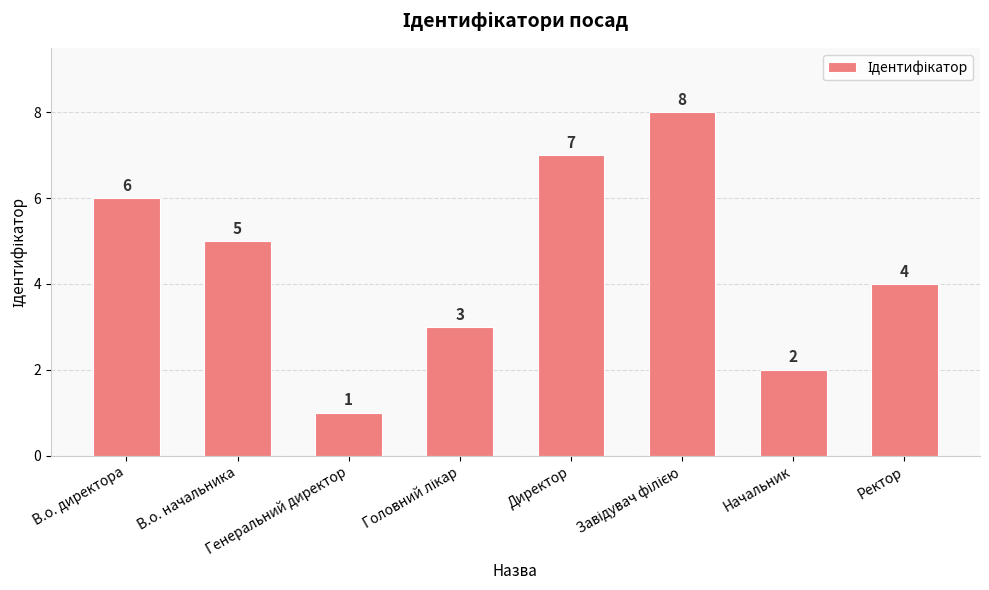

How many values are between 3 and 7?

5